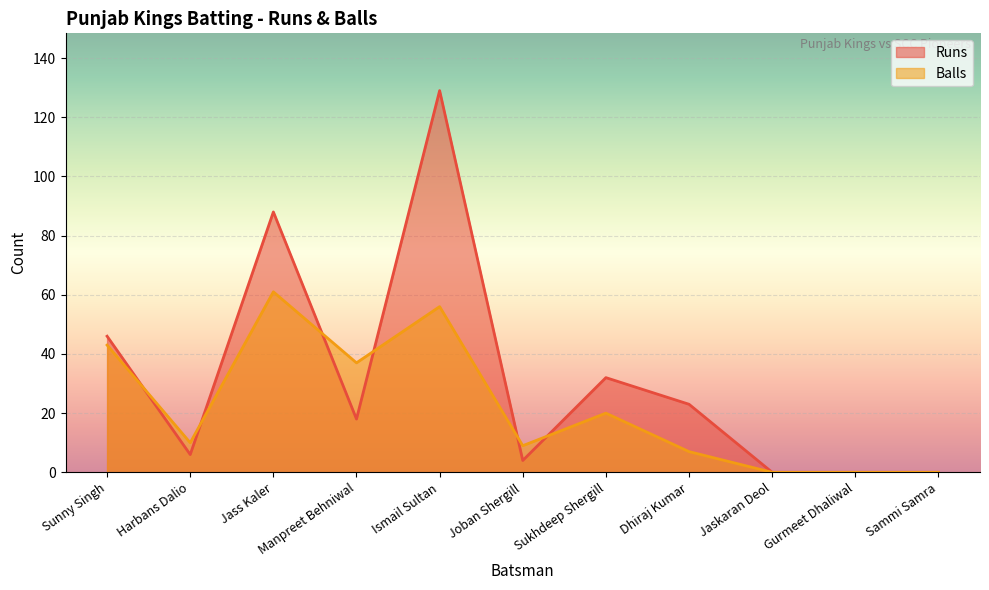

Is the value of Balls at Harbans Dalio greater than the value of Runs at Jass Kaler?

No